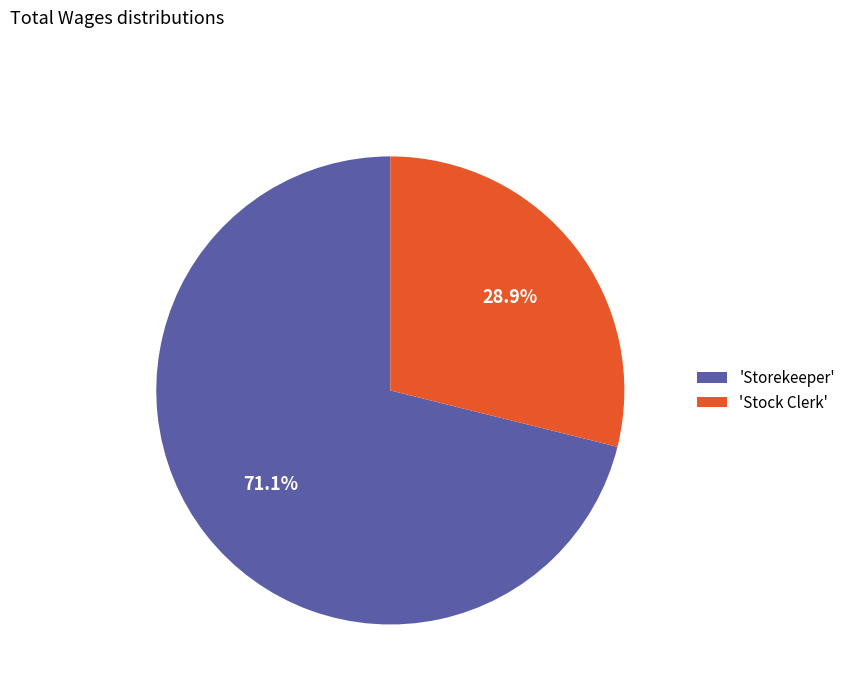

Rank the categories by value from highest to lowest.

'Storekeeper', 'Stock Clerk'